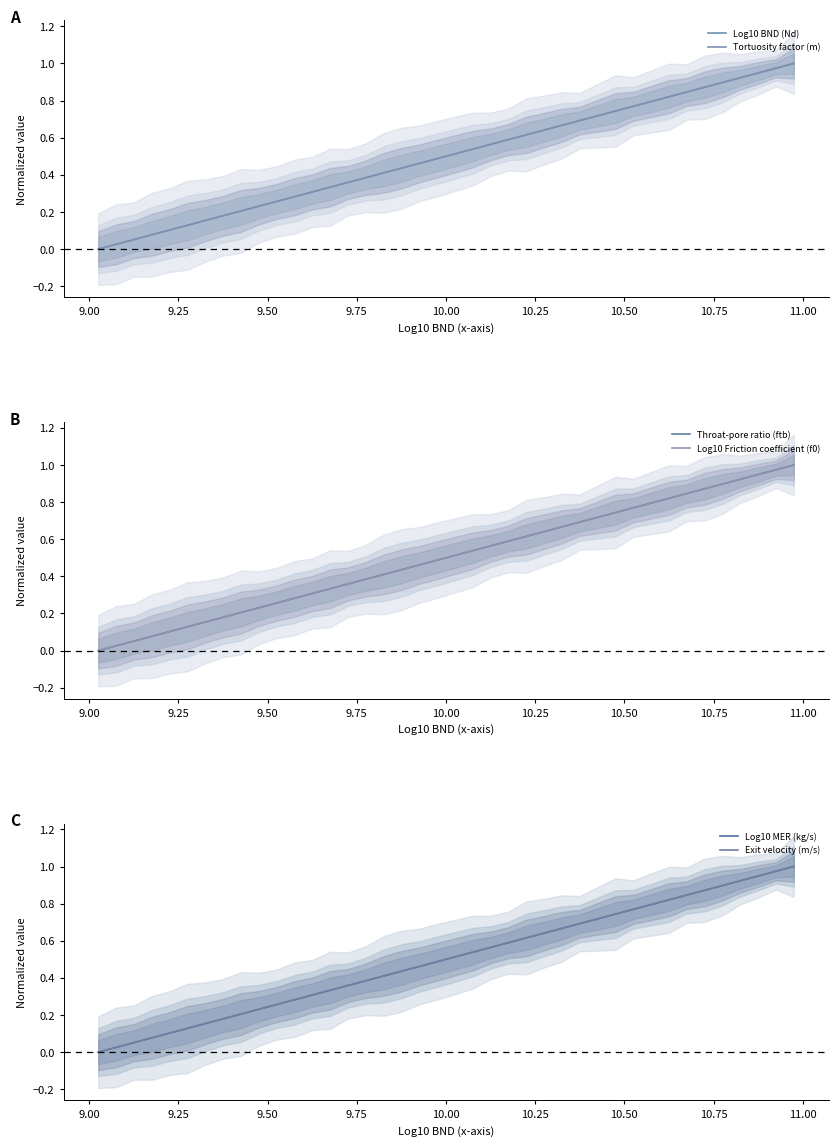

True or false: Exit velocity (m/s) has more than 0 interior local peaks.

False